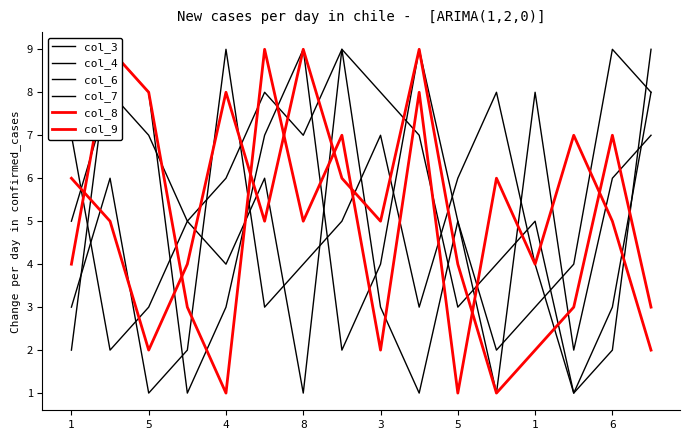

At how many categories does at least one series exceed 8?

8